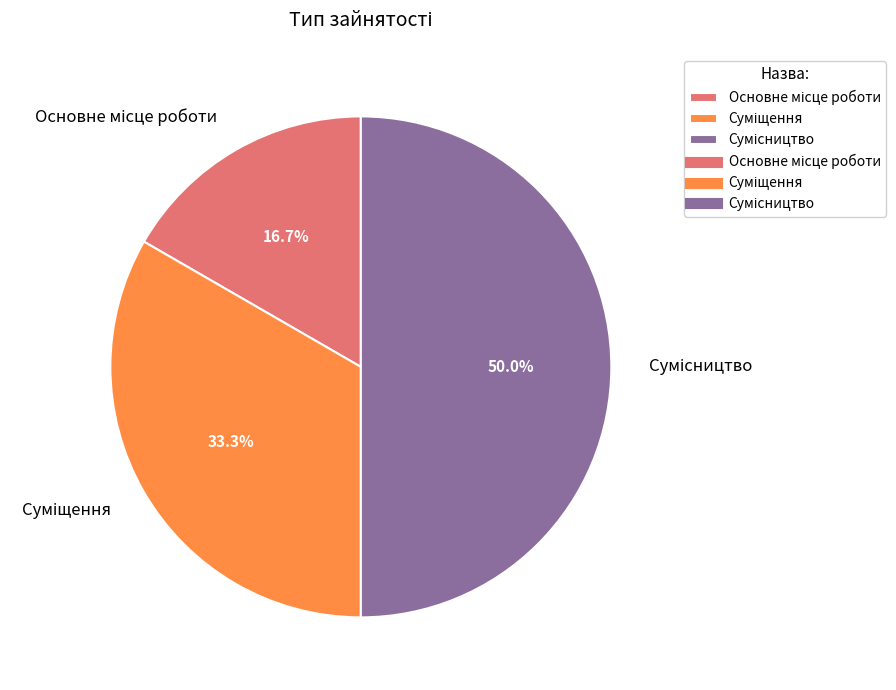

Count the number of slices in the pie.

3